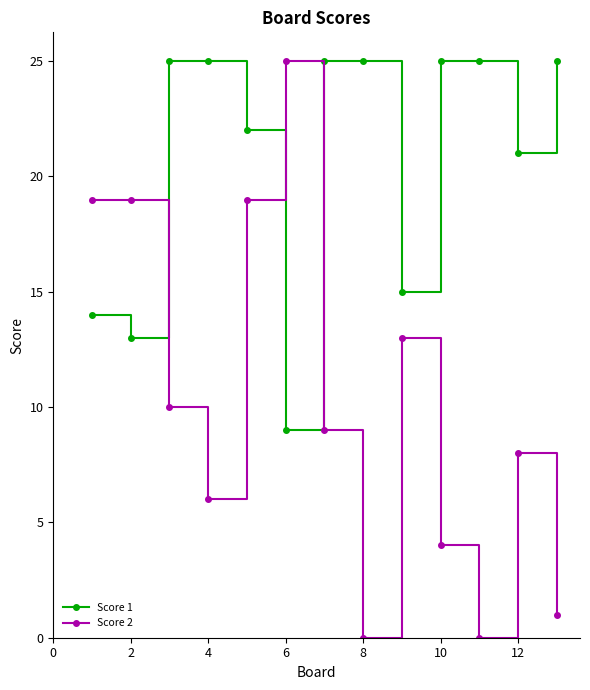

Which series has the largest total across all categories?

Score 1